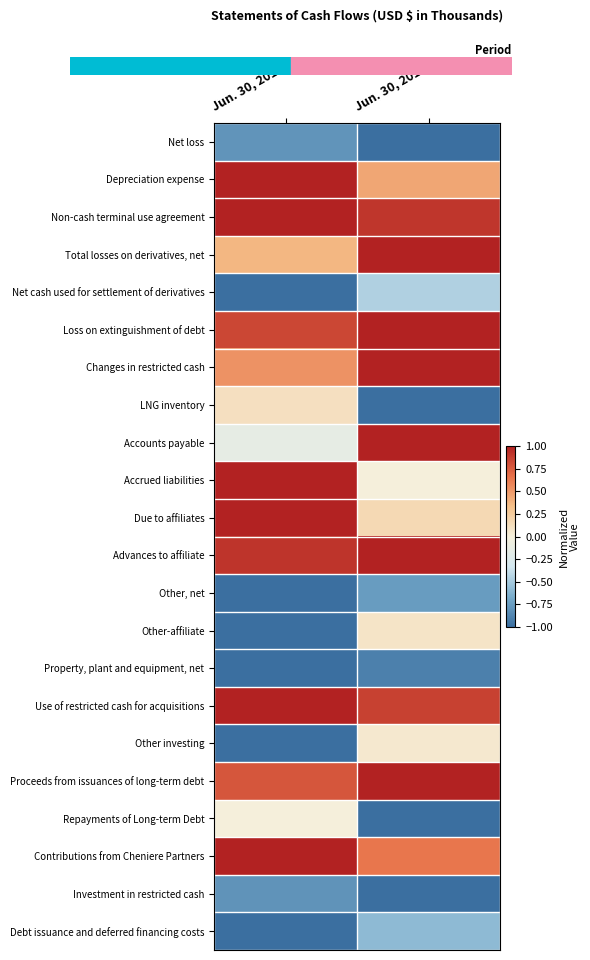

What is the spread (max minus min) of values at Jun. 30, 2014?

2.0